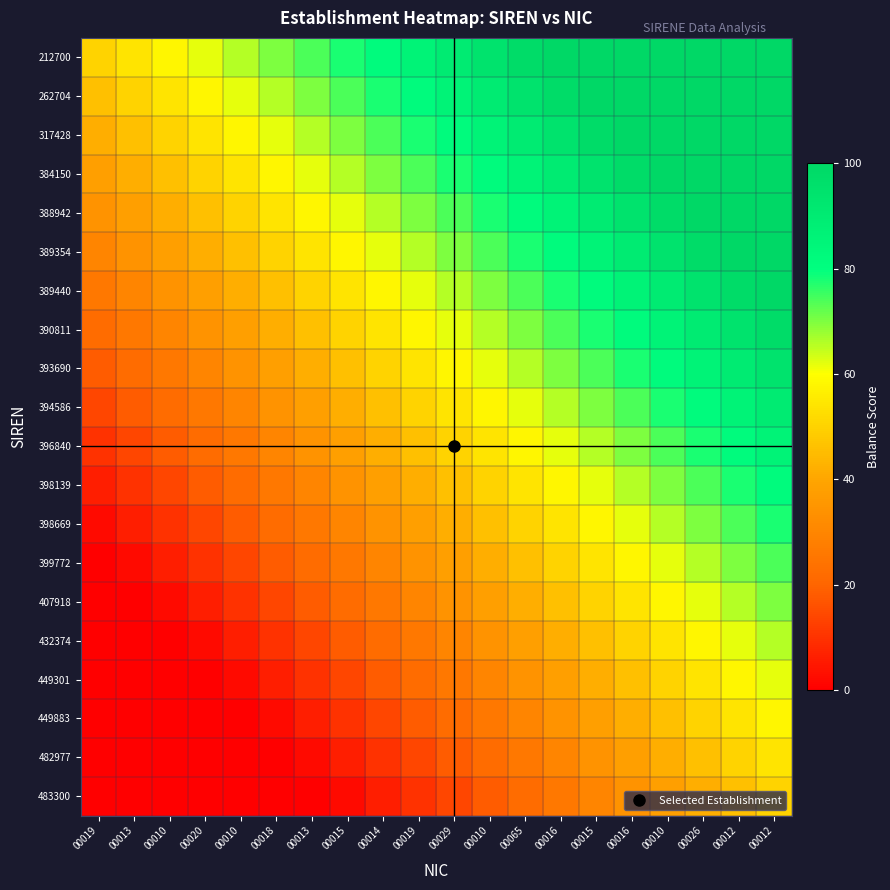

Reading left to right, extract all data points from this chart.

212700: 00019=50.0	00013=54.0	00010=58.0	00020=62.0	00010=66.0	00018=70.0	00013=74.0	00015=78.0	00014=82.0	00019=86.0	00029=90.0	00010=94.0	00065=98.0	00016=100.0	00015=100.0	00016=100.0	00010=100.0	00026=100.0	00012=100.0	00012=100.0
262704: 00019=46.0	00013=50.0	00010=54.0	00020=58.0	00010=62.0	00018=66.0	00013=70.0	00015=74.0	00014=78.0	00019=82.0	00029=86.0	00010=90.0	00065=94.0	00016=98.0	00015=100.0	00016=100.0	00010=100.0	00026=100.0	00012=100.0	00012=100.0
317428: 00019=42.0	00013=46.0	00010=50.0	00020=54.0	00010=58.0	00018=62.0	00013=66.0	00015=70.0	00014=74.0	00019=78.0	00029=82.0	00010=86.0	00065=90.0	00016=94.0	00015=98.0	00016=100.0	00010=100.0	00026=100.0	00012=100.0	00012=100.0
384150: 00019=38.0	00013=42.0	00010=46.0	00020=50.0	00010=54.0	00018=58.0	00013=62.0	00015=66.0	00014=70.0	00019=74.0	00029=78.0	00010=82.0	00065=86.0	00016=90.0	00015=94.0	00016=98.0	00010=100.0	00026=100.0	00012=100.0	00012=100.0
388942: 00019=34.0	00013=38.0	00010=42.0	00020=46.0	00010=50.0	00018=54.0	00013=58.0	00015=62.0	00014=66.0	00019=70.0	00029=74.0	00010=78.0	00065=82.0	00016=86.0	00015=90.0	00016=94.0	00010=98.0	00026=100.0	00012=100.0	00012=100.0
389354: 00019=30.0	00013=34.0	00010=38.0	00020=42.0	00010=46.0	00018=50.0	00013=54.0	00015=58.0	00014=62.0	00019=66.0	00029=70.0	00010=74.0	00065=78.0	00016=82.0	00015=86.0	00016=90.0	00010=94.0	00026=98.0	00012=100.0	00012=100.0
389440: 00019=26.0	00013=30.0	00010=34.0	00020=38.0	00010=42.0	00018=46.0	00013=50.0	00015=54.0	00014=58.0	00019=62.0	00029=66.0	00010=70.0	00065=74.0	00016=78.0	00015=82.0	00016=86.0	00010=90.0	00026=94.0	00012=98.0	00012=100.0
390811: 00019=22.0	00013=26.0	00010=30.0	00020=34.0	00010=38.0	00018=42.0	00013=46.0	00015=50.0	00014=54.0	00019=58.0	00029=62.0	00010=66.0	00065=70.0	00016=74.0	00015=78.0	00016=82.0	00010=86.0	00026=90.0	00012=94.0	00012=98.0
393690: 00019=18.0	00013=22.0	00010=26.0	00020=30.0	00010=34.0	00018=38.0	00013=42.0	00015=46.0	00014=50.0	00019=54.0	00029=58.0	00010=62.0	00065=66.0	00016=70.0	00015=74.0	00016=78.0	00010=82.0	00026=86.0	00012=90.0	00012=94.0
394586: 00019=14.0	00013=18.0	00010=22.0	00020=26.0	00010=30.0	00018=34.0	00013=38.0	00015=42.0	00014=46.0	00019=50.0	00029=54.0	00010=58.0	00065=62.0	00016=66.0	00015=70.0	00016=74.0	00010=78.0	00026=82.0	00012=86.0	00012=90.0
396840: 00019=10.0	00013=14.0	00010=18.0	00020=22.0	00010=26.0	00018=30.0	00013=34.0	00015=38.0	00014=42.0	00019=46.0	00029=50.0	00010=54.0	00065=58.0	00016=62.0	00015=66.0	00016=70.0	00010=74.0	00026=78.0	00012=82.0	00012=86.0
398139: 00019=6.0	00013=10.0	00010=14.0	00020=18.0	00010=22.0	00018=26.0	00013=30.0	00015=34.0	00014=38.0	00019=42.0	00029=46.0	00010=50.0	00065=54.0	00016=58.0	00015=62.0	00016=66.0	00010=70.0	00026=74.0	00012=78.0	00012=82.0
398669: 00019=2.0	00013=6.0	00010=10.0	00020=14.0	00010=18.0	00018=22.0	00013=26.0	00015=30.0	00014=34.0	00019=38.0	00029=42.0	00010=46.0	00065=50.0	00016=54.0	00015=58.0	00016=62.0	00010=66.0	00026=70.0	00012=74.0	00012=78.0
399772: 00019=0.0	00013=2.0	00010=6.0	00020=10.0	00010=14.0	00018=18.0	00013=22.0	00015=26.0	00014=30.0	00019=34.0	00029=38.0	00010=42.0	00065=46.0	00016=50.0	00015=54.0	00016=58.0	00010=62.0	00026=66.0	00012=70.0	00012=74.0
407918: 00019=0.0	00013=0.0	00010=2.0	00020=6.0	00010=10.0	00018=14.0	00013=18.0	00015=22.0	00014=26.0	00019=30.0	00029=34.0	00010=38.0	00065=42.0	00016=46.0	00015=50.0	00016=54.0	00010=58.0	00026=62.0	00012=66.0	00012=70.0
432374: 00019=0.0	00013=0.0	00010=0.0	00020=2.0	00010=6.0	00018=10.0	00013=14.0	00015=18.0	00014=22.0	00019=26.0	00029=30.0	00010=34.0	00065=38.0	00016=42.0	00015=46.0	00016=50.0	00010=54.0	00026=58.0	00012=62.0	00012=66.0
449301: 00019=0.0	00013=0.0	00010=0.0	00020=0.0	00010=2.0	00018=6.0	00013=10.0	00015=14.0	00014=18.0	00019=22.0	00029=26.0	00010=30.0	00065=34.0	00016=38.0	00015=42.0	00016=46.0	00010=50.0	00026=54.0	00012=58.0	00012=62.0
449883: 00019=0.0	00013=0.0	00010=0.0	00020=0.0	00010=0.0	00018=2.0	00013=6.0	00015=10.0	00014=14.0	00019=18.0	00029=22.0	00010=26.0	00065=30.0	00016=34.0	00015=38.0	00016=42.0	00010=46.0	00026=50.0	00012=54.0	00012=58.0
482977: 00019=0.0	00013=0.0	00010=0.0	00020=0.0	00010=0.0	00018=0.0	00013=2.0	00015=6.0	00014=10.0	00019=14.0	00029=18.0	00010=22.0	00065=26.0	00016=30.0	00015=34.0	00016=38.0	00010=42.0	00026=46.0	00012=50.0	00012=54.0
483300: 00019=0.0	00013=0.0	00010=0.0	00020=0.0	00010=0.0	00018=0.0	00013=0.0	00015=2.0	00014=6.0	00019=10.0	00029=14.0	00010=18.0	00065=22.0	00016=26.0	00015=30.0	00016=34.0	00010=38.0	00026=42.0	00012=46.0	00012=50.0